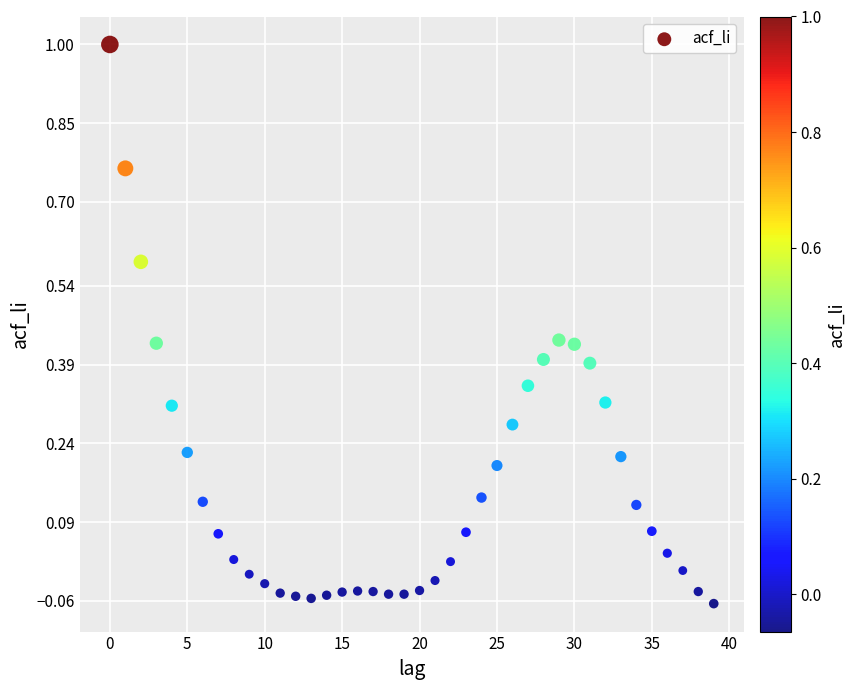

What is the range of Y values (max minus min)?

1.1